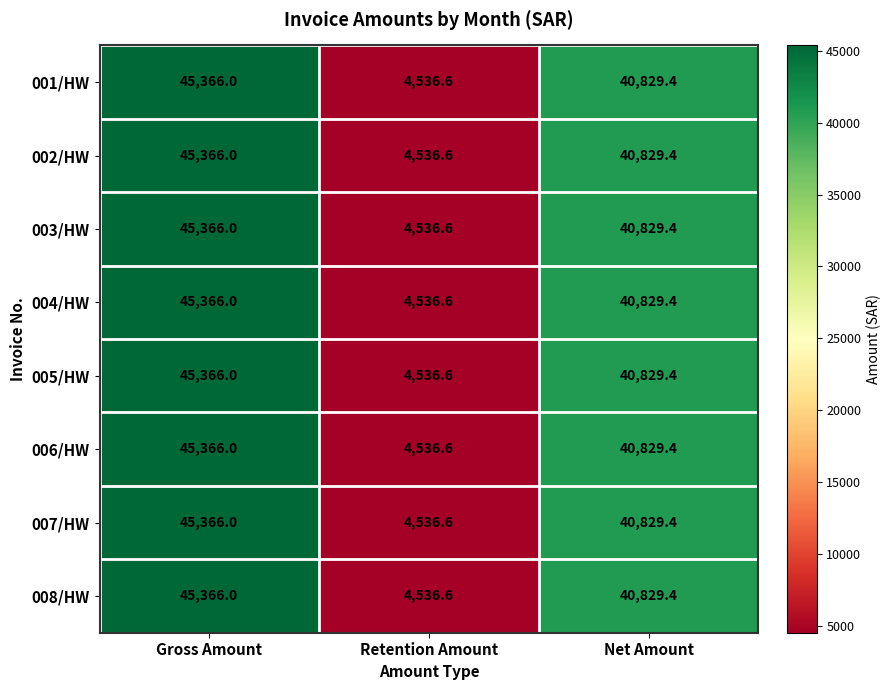

Where does the 008/HW series first go above 40829?

Gross Amount